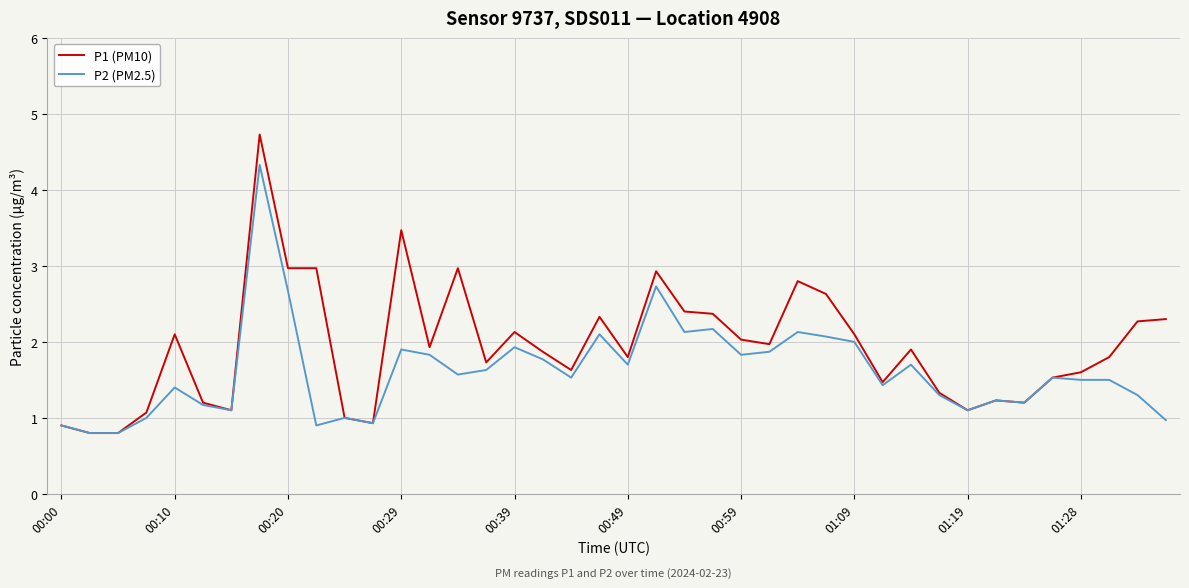

Which series has the widest spread of values?

P1 (PM10)